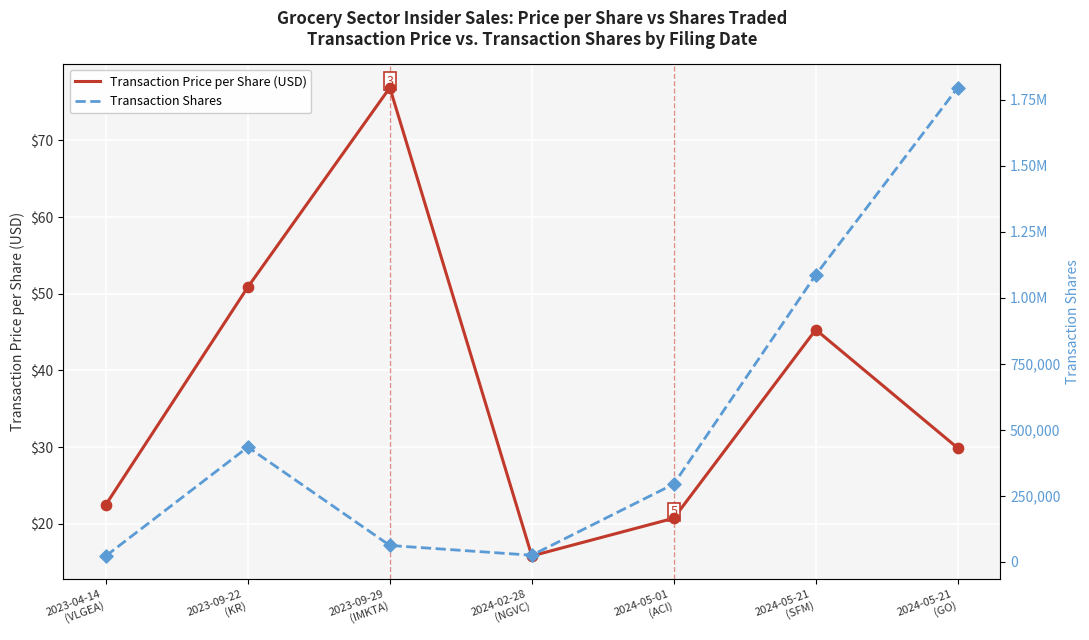

At which category is the sum across all series the highest?

2024-05-21
(GO)